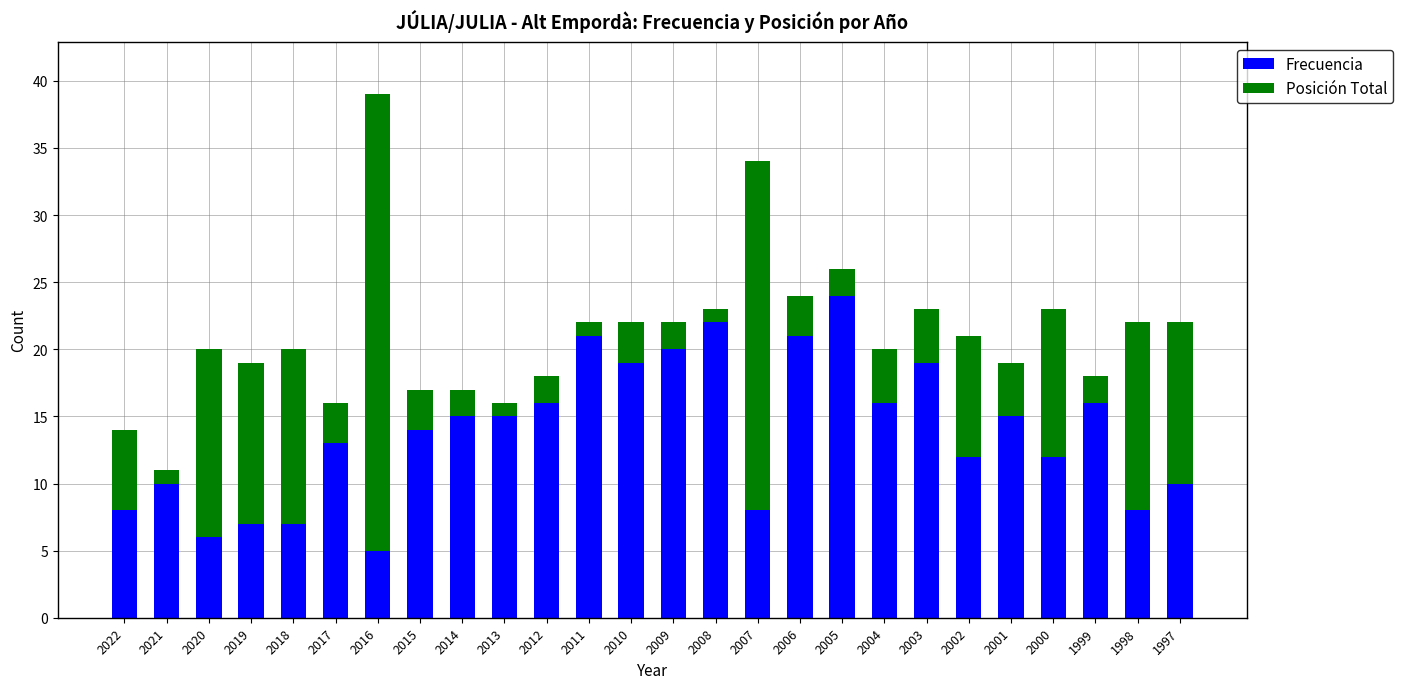

The Frecuencia series shows 22 at 2013. True or false?

False